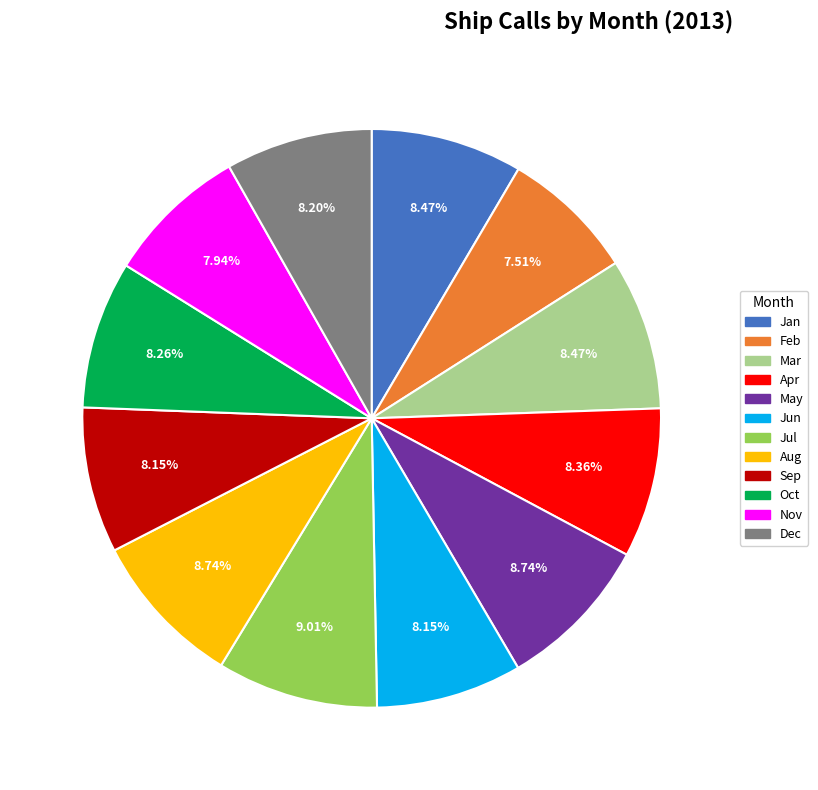

To the nearest percent, what is the combined percentage of Feb and May?

16%